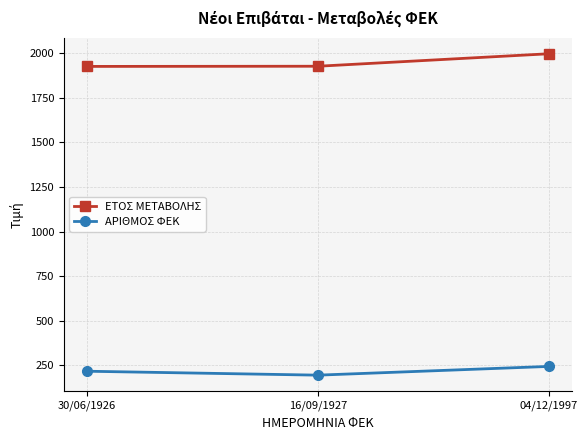

What is the label of the 2nd point from the right?

16/09/1927